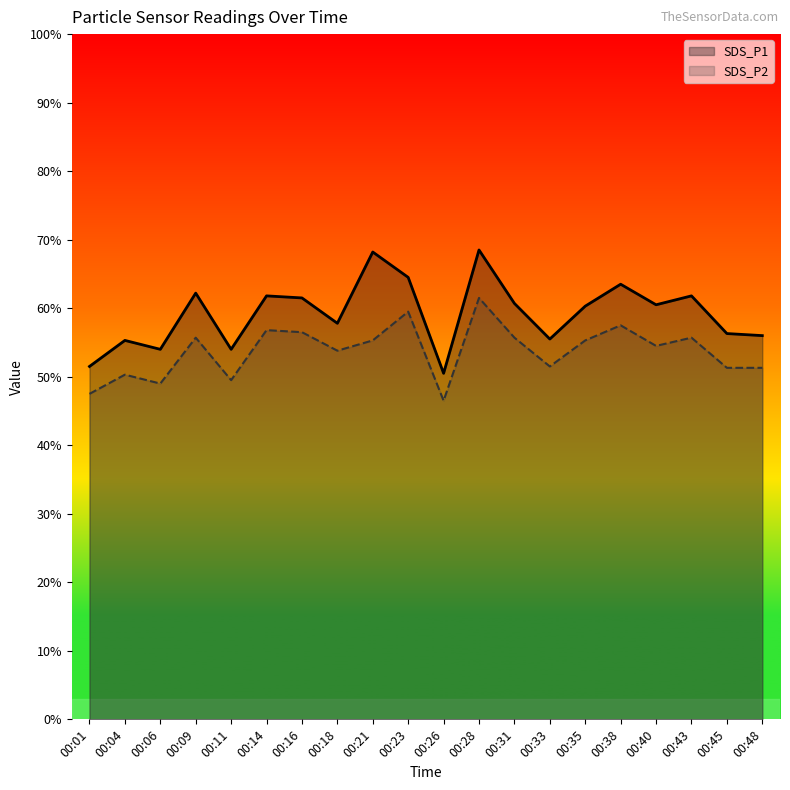

At which category does SDS_P1 reach its first local peak?

00:04